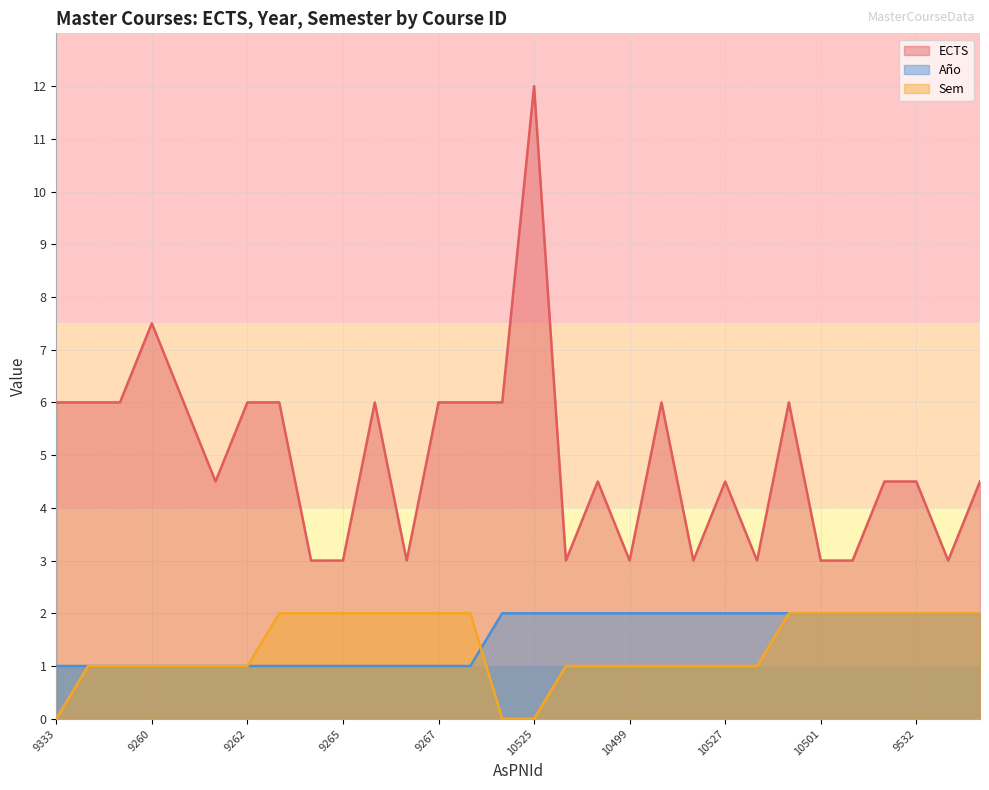

How many data points in Año are less than 2?

14